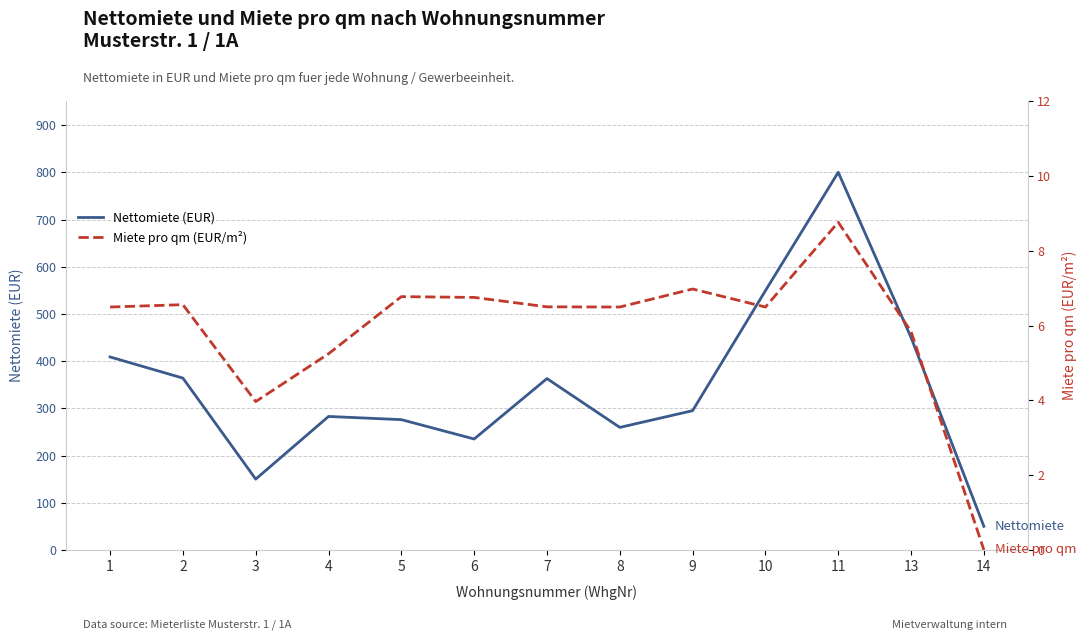

What is the difference between the maximum and minimum values in the Nettomiete (EUR) series?

750.0